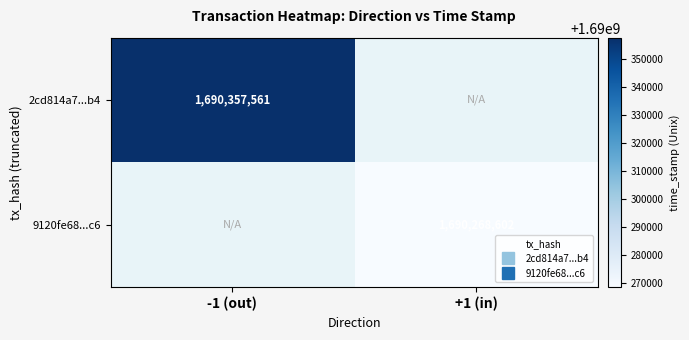

Rank the series at +1 (in) from lowest to highest value.

2cd814a7...b4, 9120fe68...c6